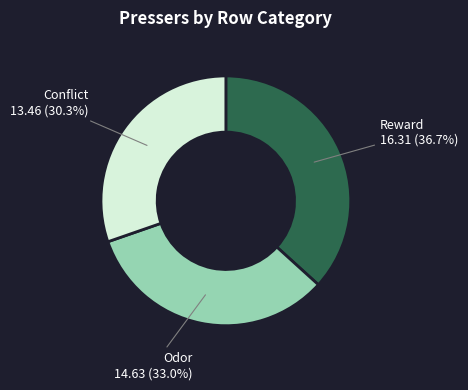

To the nearest percent, what is the combined percentage of Conflict and Reward?

67%